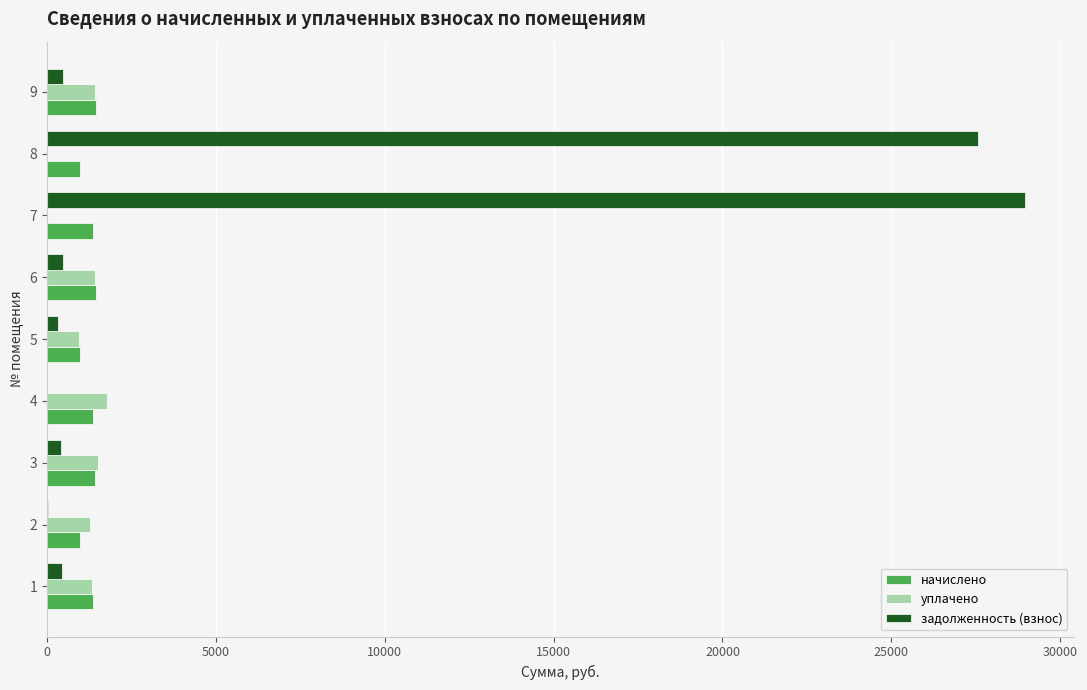

What is the highest value of the начислено series?

1451.1